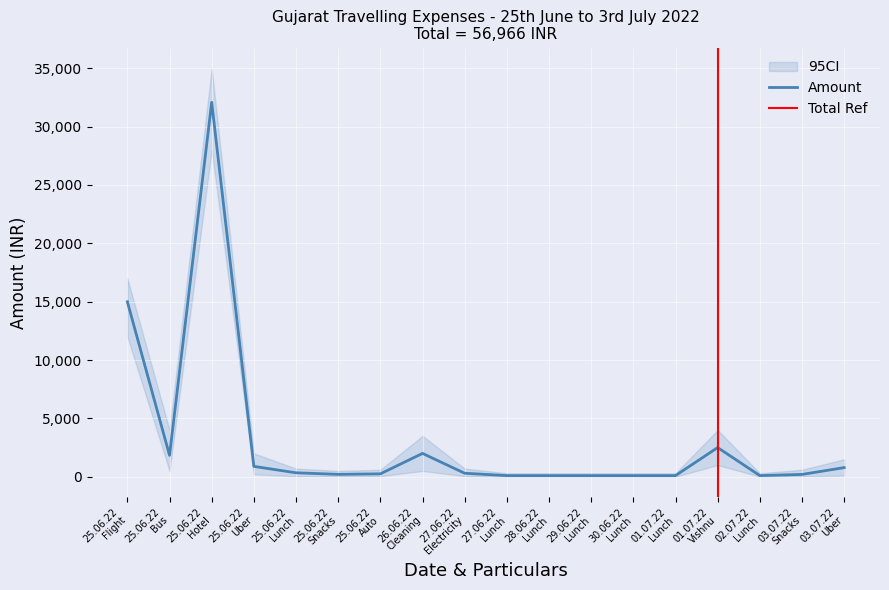

Reading right to left, list all the values displayed in this chart.

782	200	100	2500	100	100	100	100	100	300	2000	250	205	340	889	32075	1836	14989